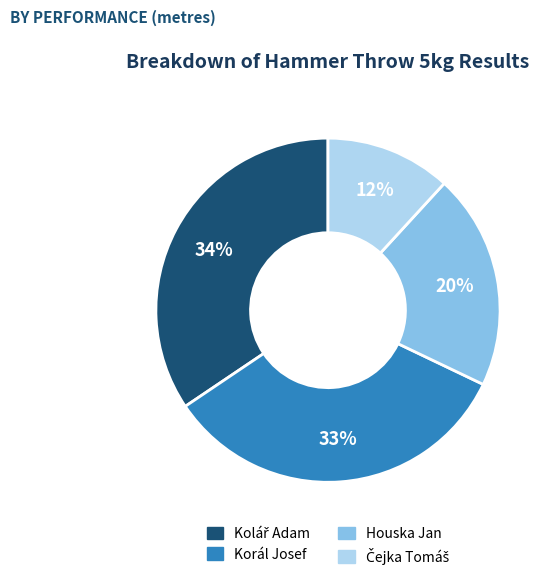

The Houska Jan slice represents 20% of the pie. True or false?

True